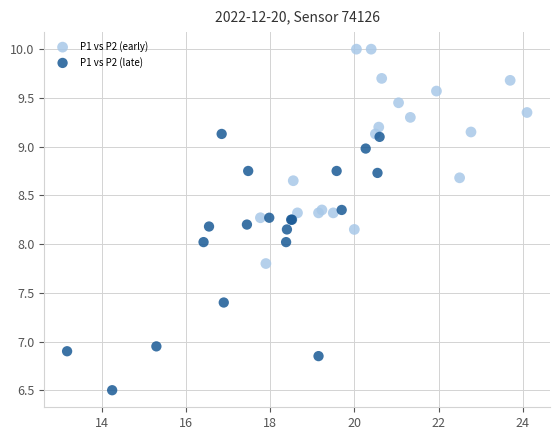

Which series has the widest spread of Y values?

P1 vs P2 (late)